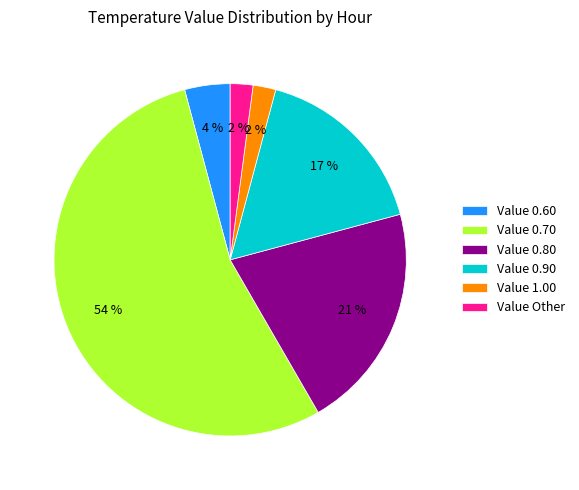

Which slice is the largest?

Value 0.70